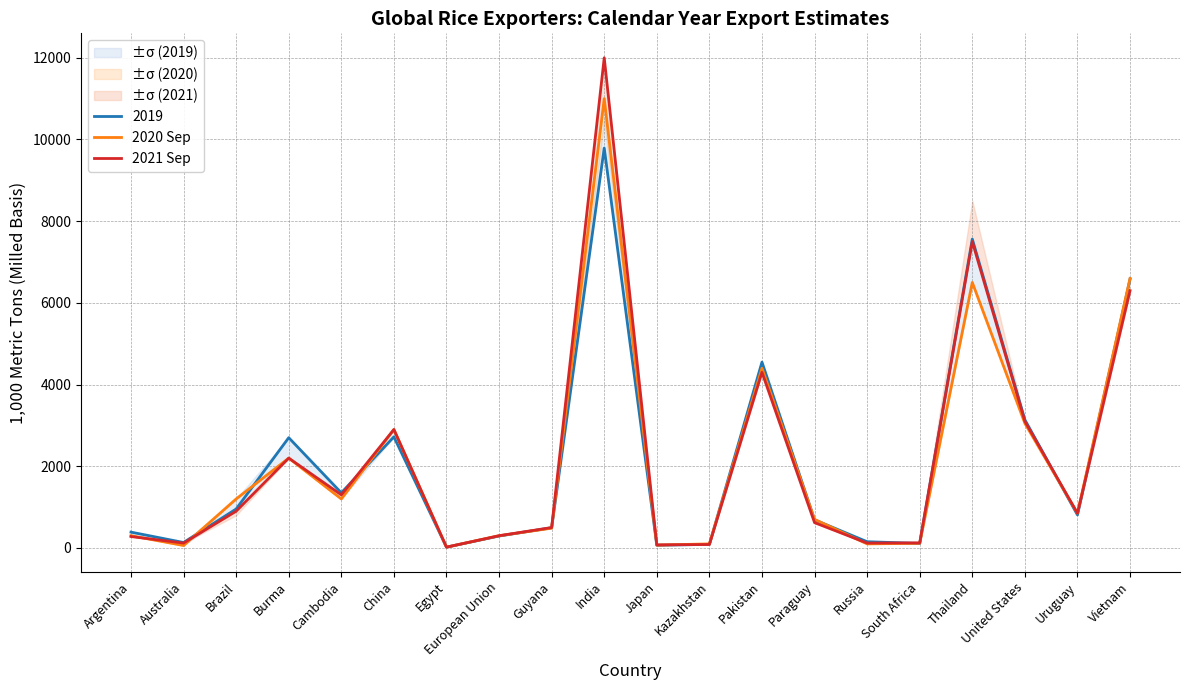

How many interior local peaks does the 2020 Sep series have?

5